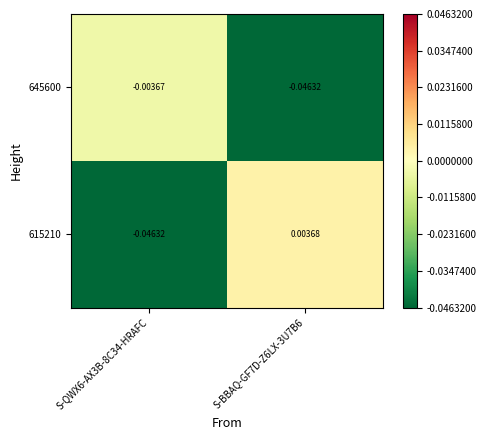

Which series has the largest total across all categories?

615210